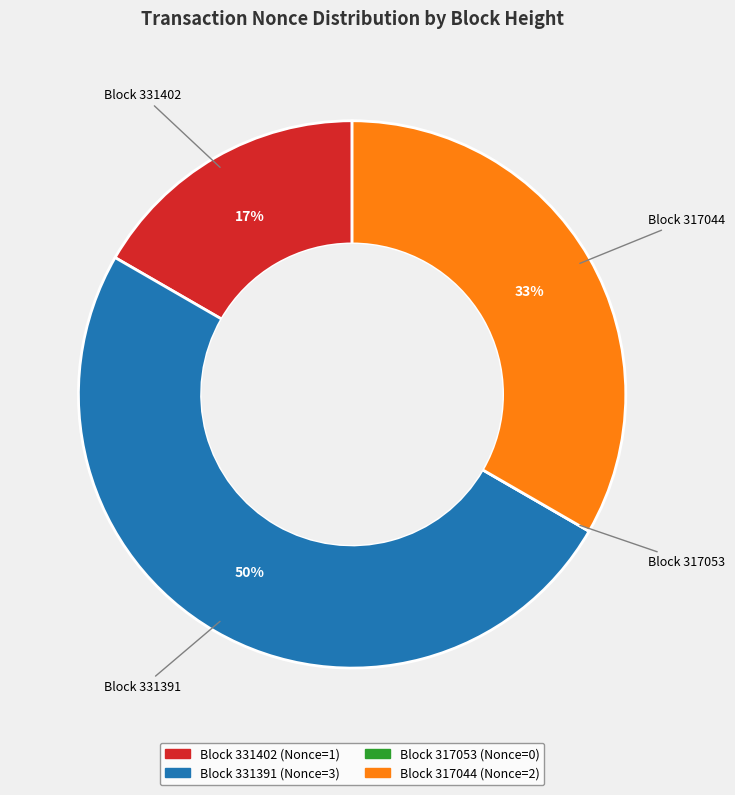

To the nearest percent, what is the average slice percentage?

25%